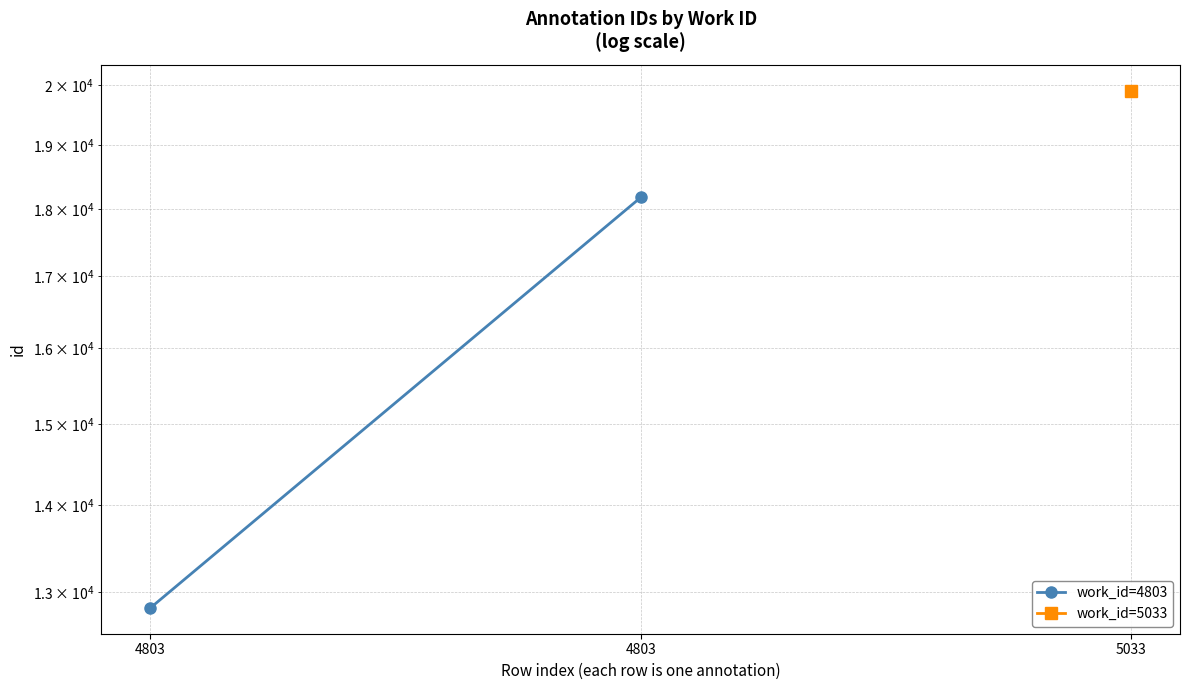

At which category does the chart reach its minimum across all series?

4803